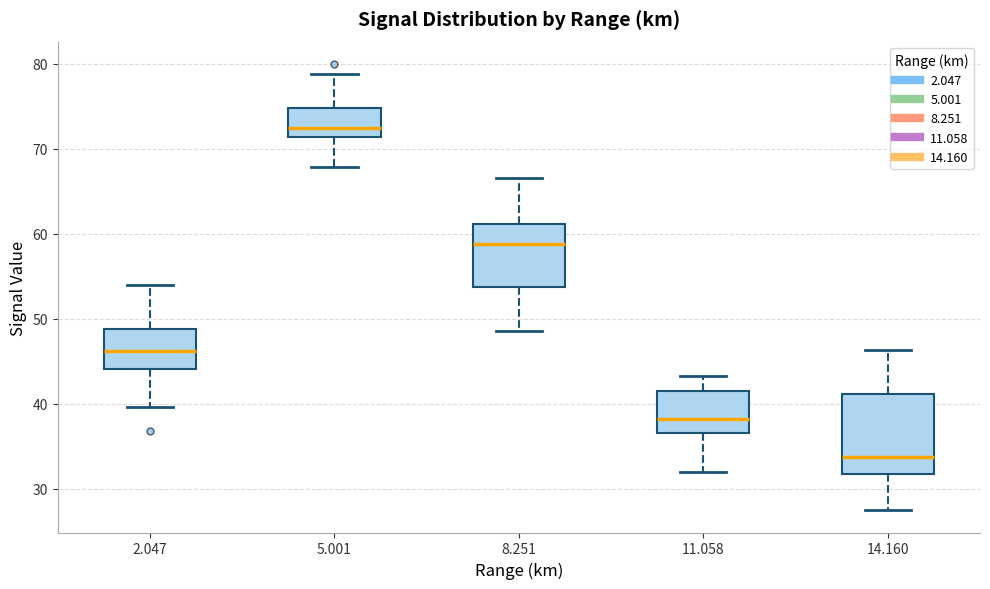

Reading left to right, transcribe this box plot: for each box, give where its median line is, the range the box spans, and where its two whiskers end, as read against the y-axis. The values are not printed on the chart, so give them approximately, as read against the axis.

2.047: median 46, box 44 to 49, whiskers 40 to 54
5.001: median 73, box 71 to 75, whiskers 68 to 79
8.251: median 59, box 54 to 61, whiskers 49 to 67
11.058: median 38, box 37 to 42, whiskers 32 to 43
14.160: median 34, box 32 to 41, whiskers 28 to 46